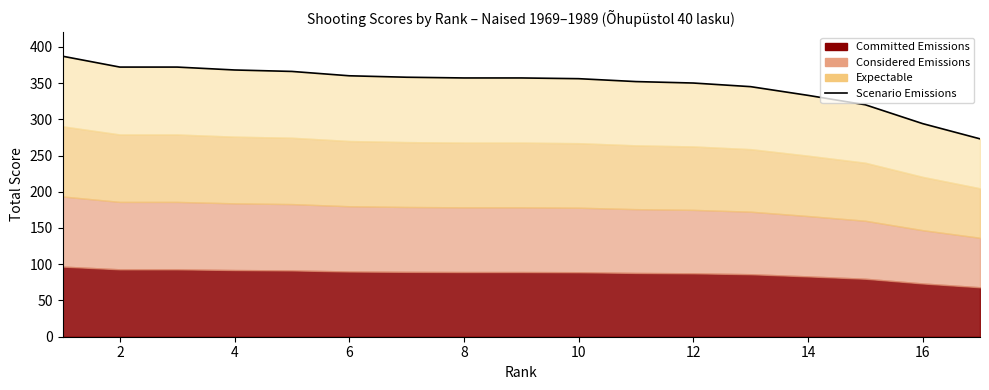

Between 14 and 2, which is larger?

2